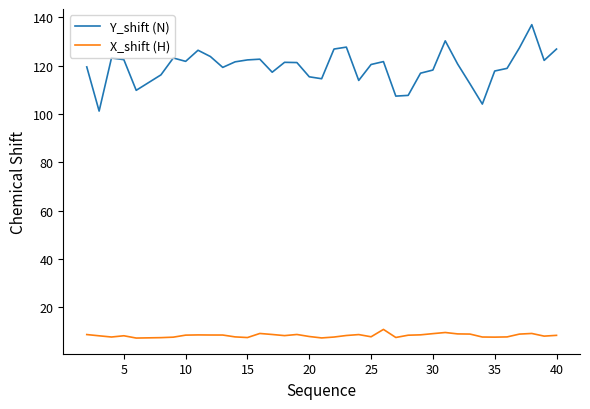

Which series has the largest total across all categories?

Y_shift (N)